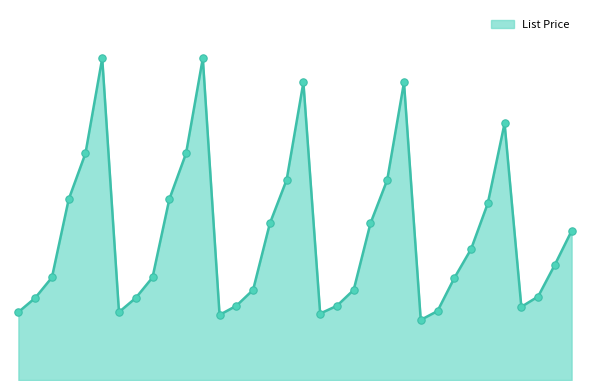

Is this an area chart (filled region under the line)?

Yes